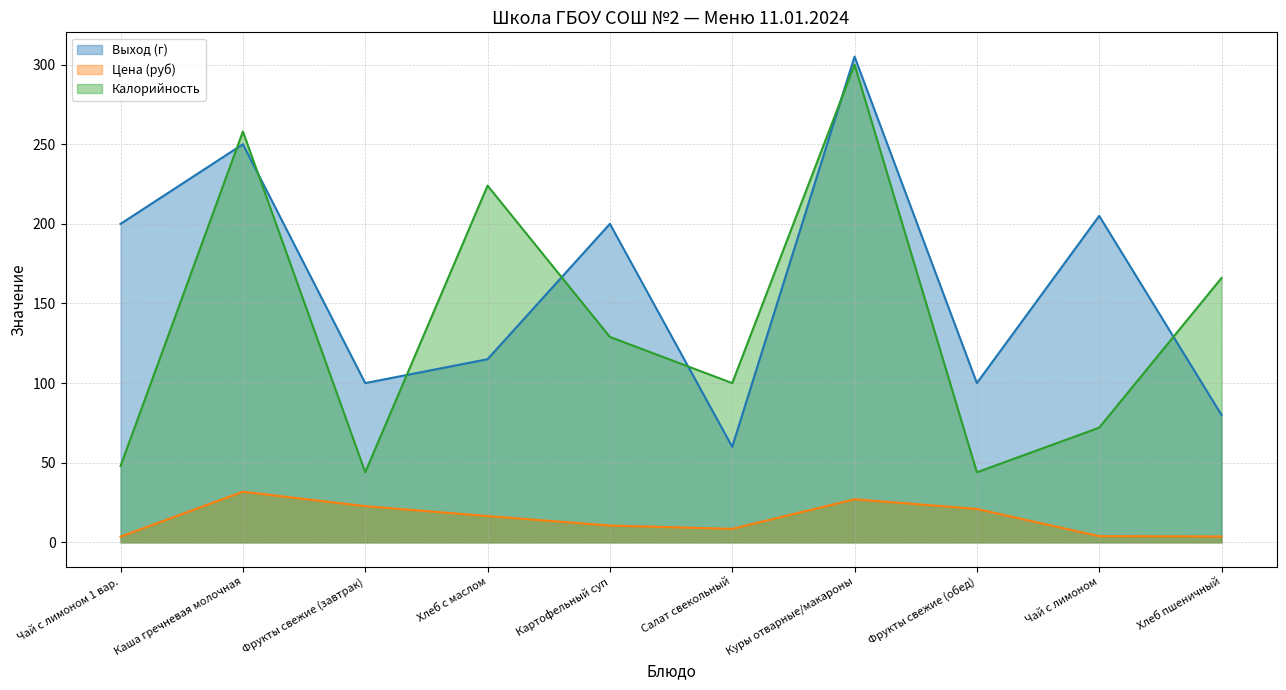

At which label does Выход (г) reach its peak?

Куры отварные/макароны